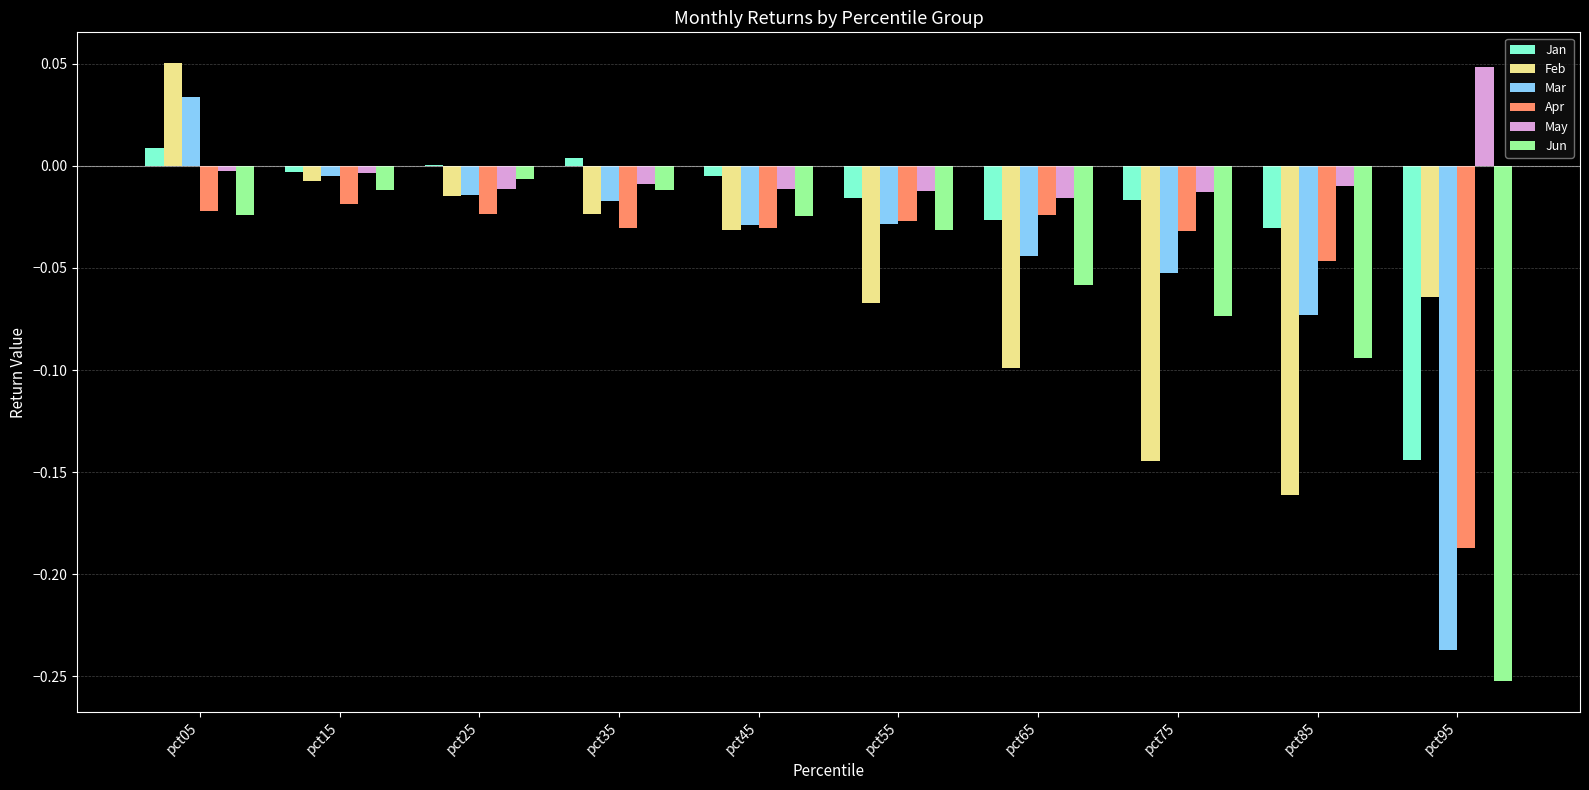

The value of Mar at pct05 is 0.1. True or false?

False